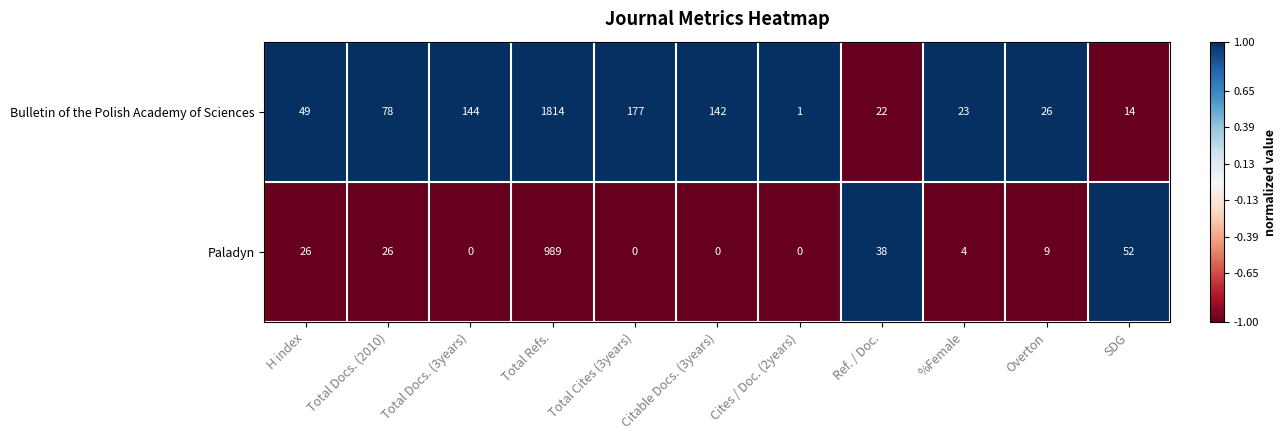

What is the sum of the Bulletin of the Polish Academy of Sciences values at Citable Docs. (3years) and Ref. / Doc.?

164